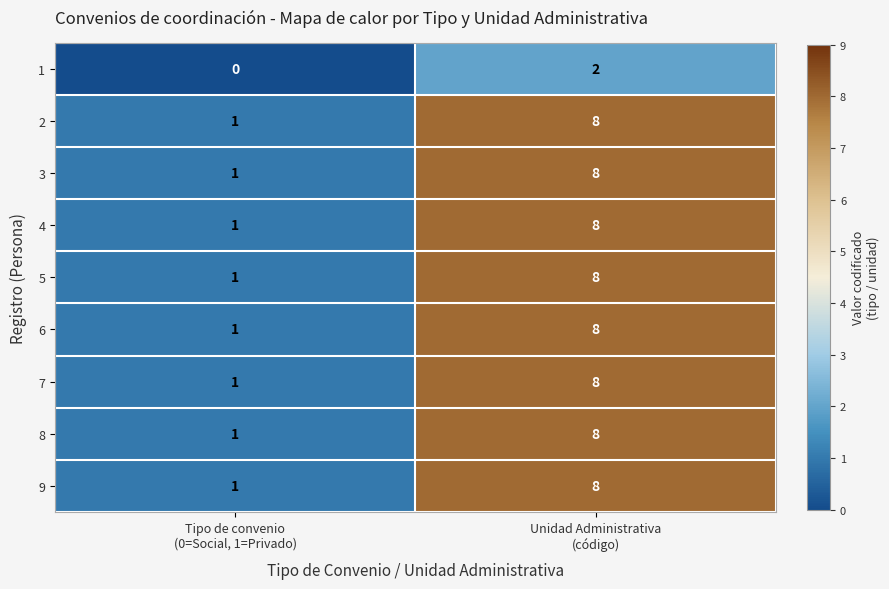

Reading left to right, what are all the values shown in this chart?

1: 0	2
2: 1	8
3: 1	8
4: 1	8
5: 1	8
6: 1	8
7: 1	8
8: 1	8
9: 1	8